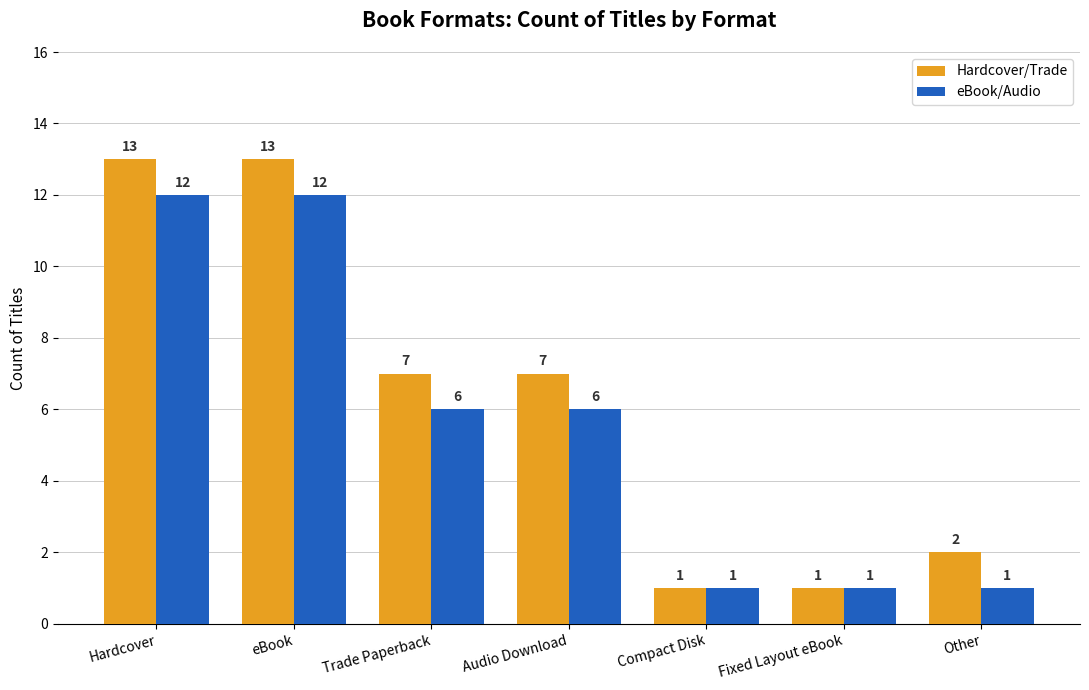

What are all the series names shown in the legend?

Hardcover/Trade, eBook/Audio